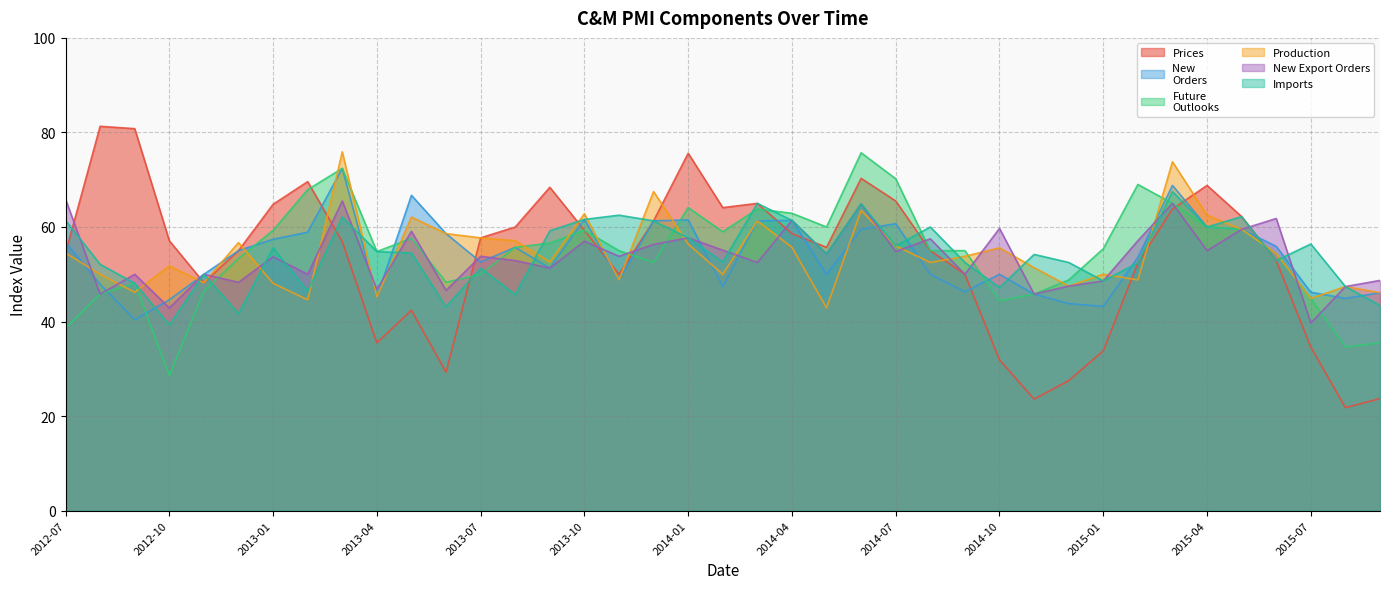

What is the sum of all Future
Outlooks values?

2133.2